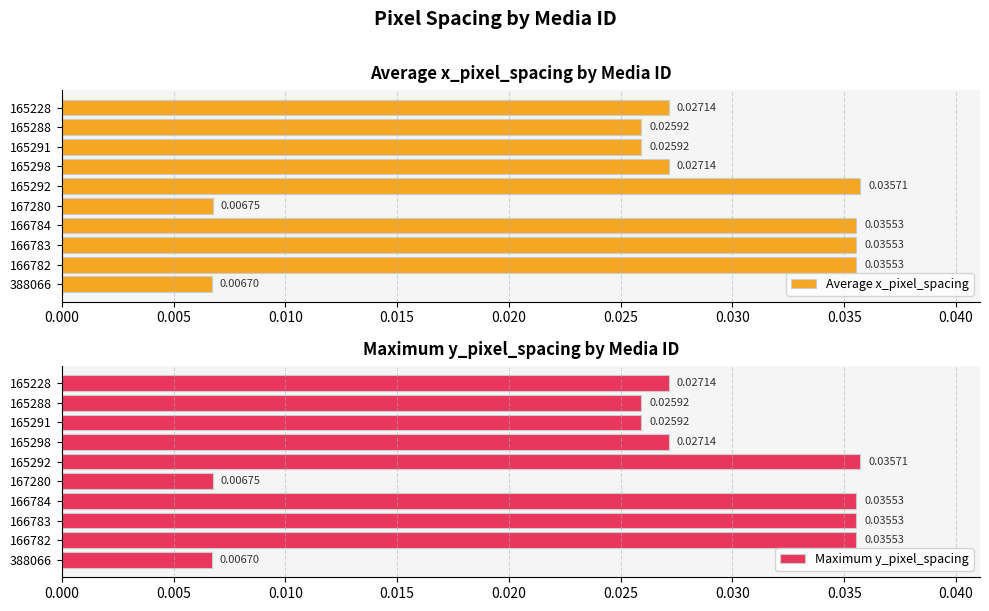

How many bars are there in each group?

2